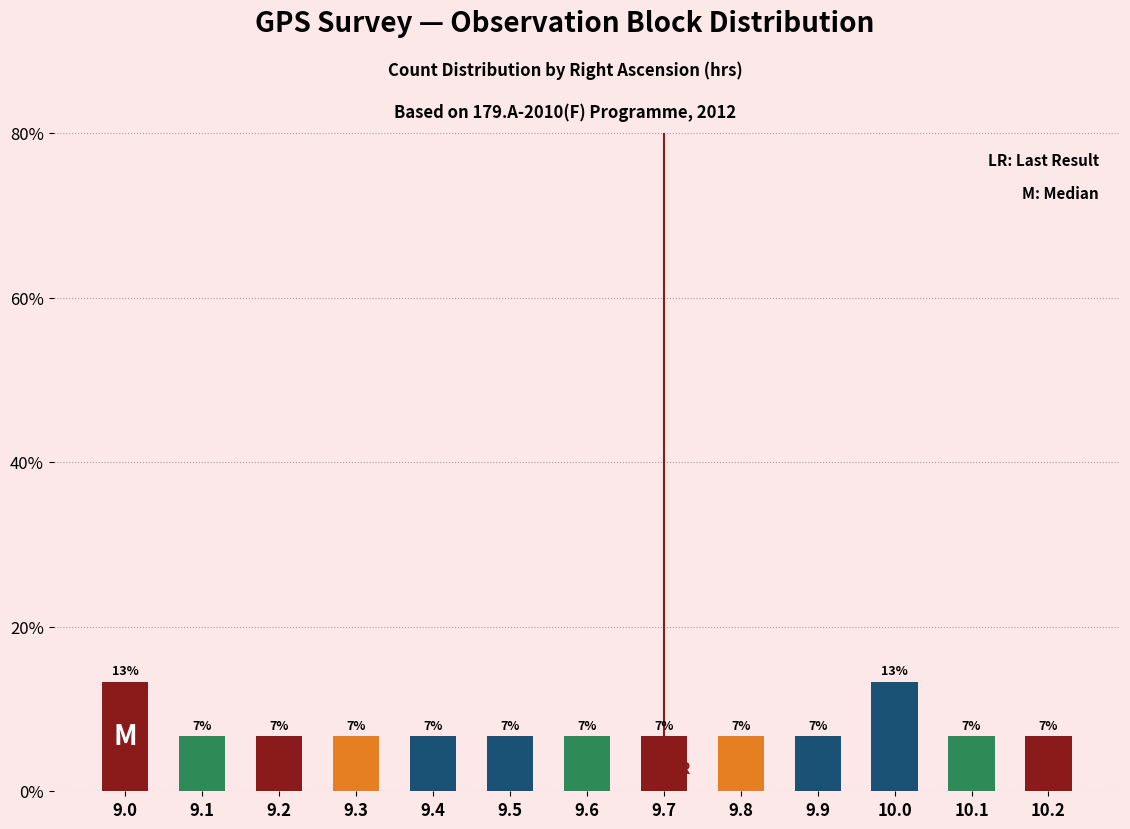

What is the value of the 5th bar from the left?

6.7